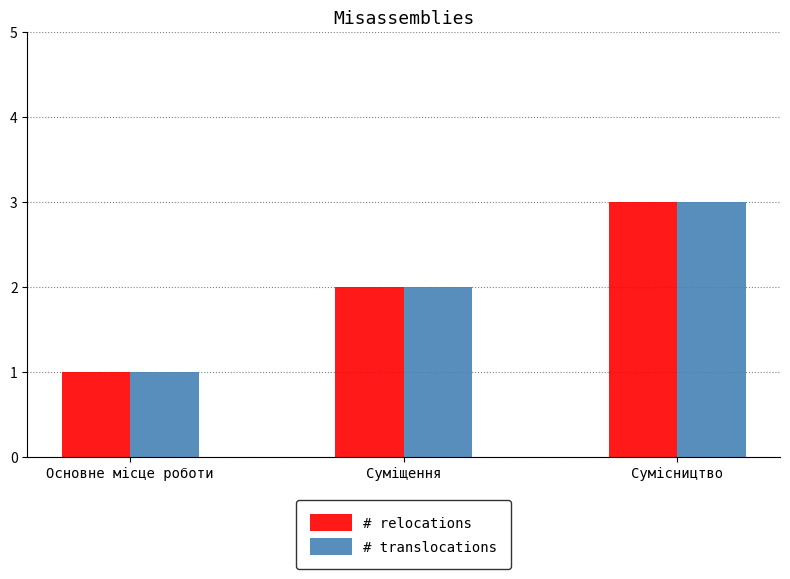

Which category has the lowest value in the # relocations series?

Основне місце роботи